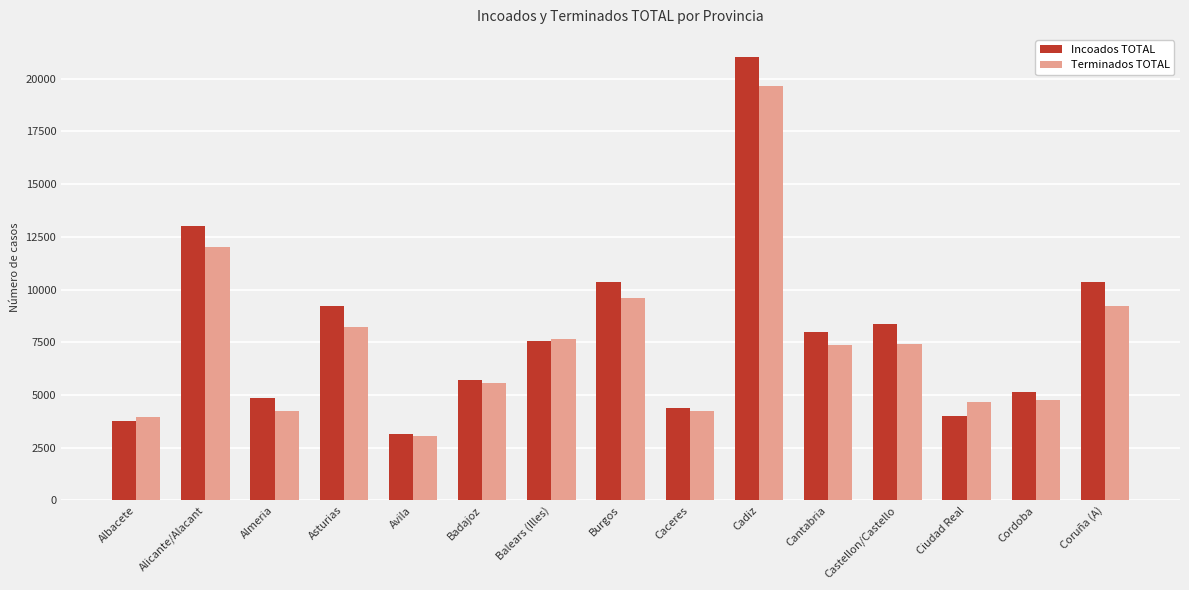

Which category has the lowest value in the Terminados TOTAL series?

Avila